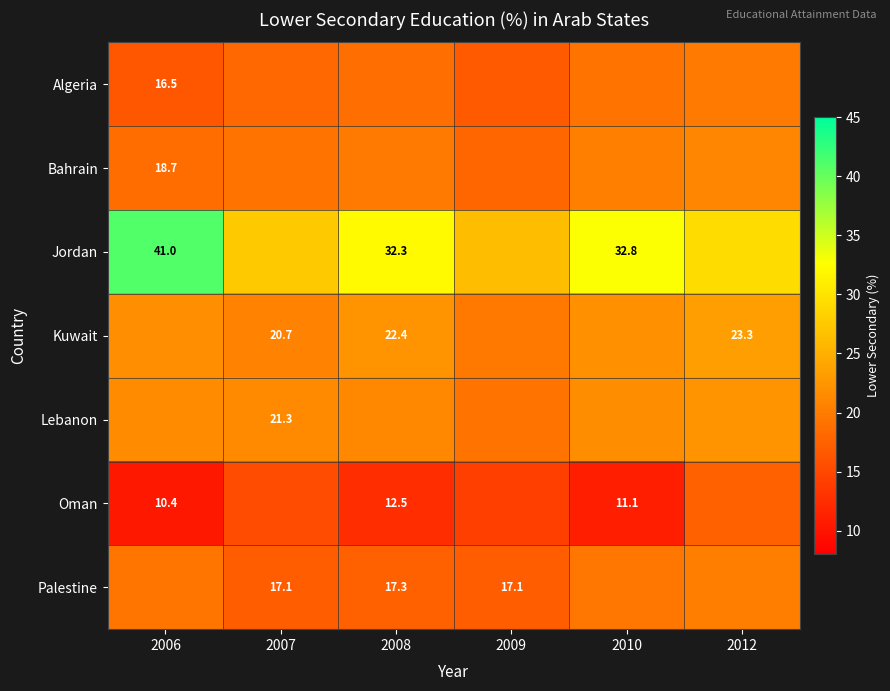

What is the smallest value displayed?

10.4